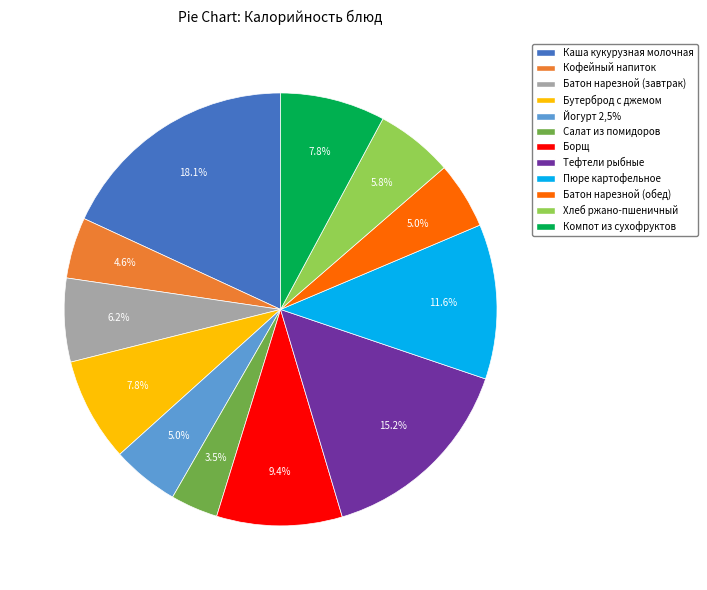

Is the sum of Йогурт 2,5% and Хлеб ржано-пшеничный greater than half?

No